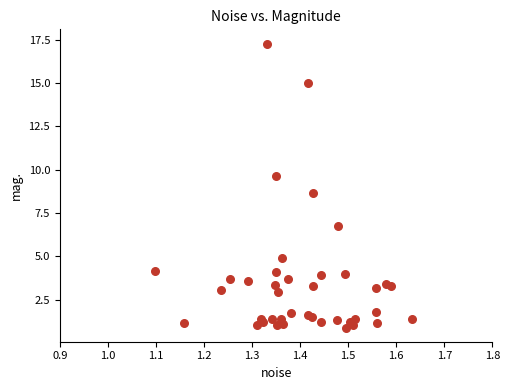

What Y value in the scatter plot is closest to 9?

8.6